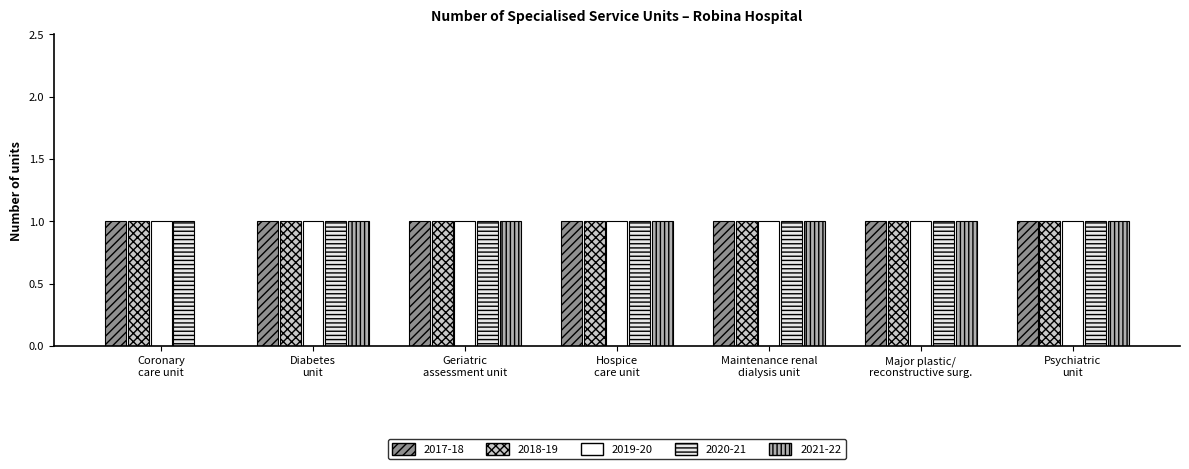

Which label corresponds to the largest value in the chart?

Coronary care unit